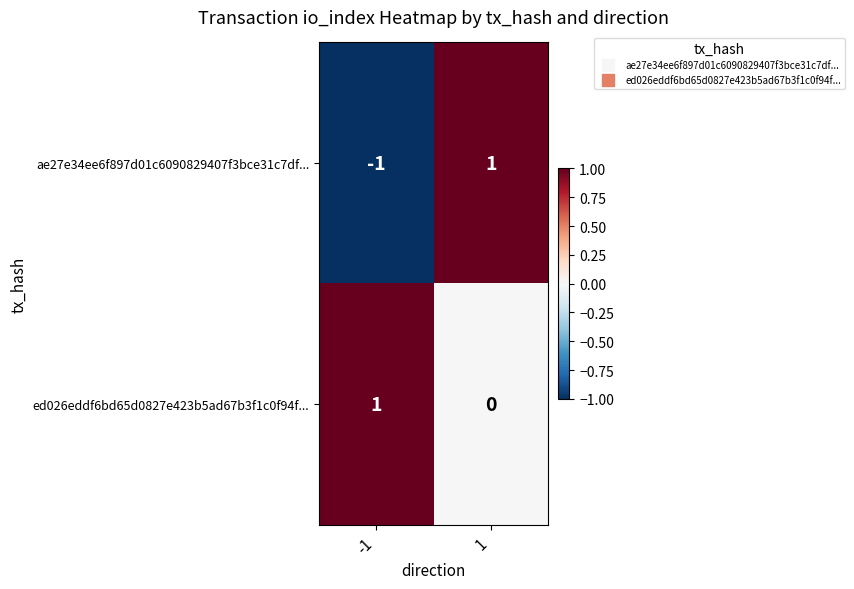

At which category is the sum across all series the highest?

1